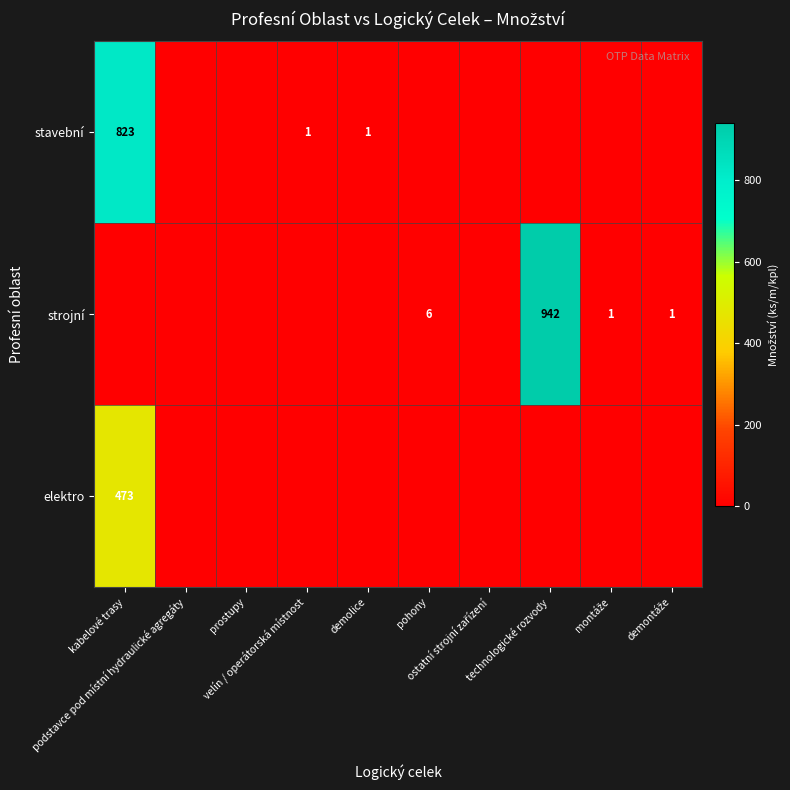

How many distinct data groups are displayed?

3